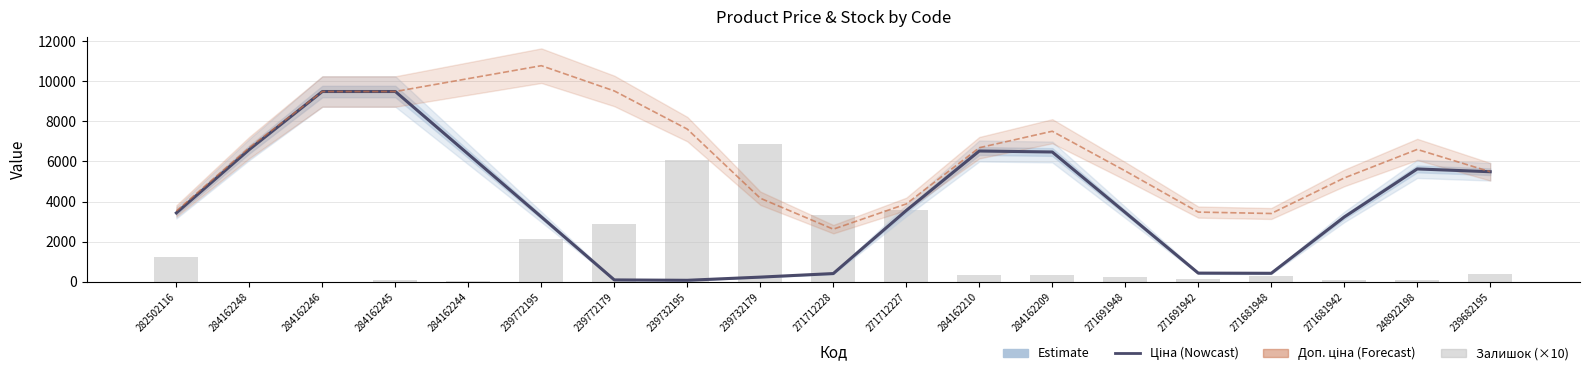

Between 271691948 and 284162210, which is larger?

284162210